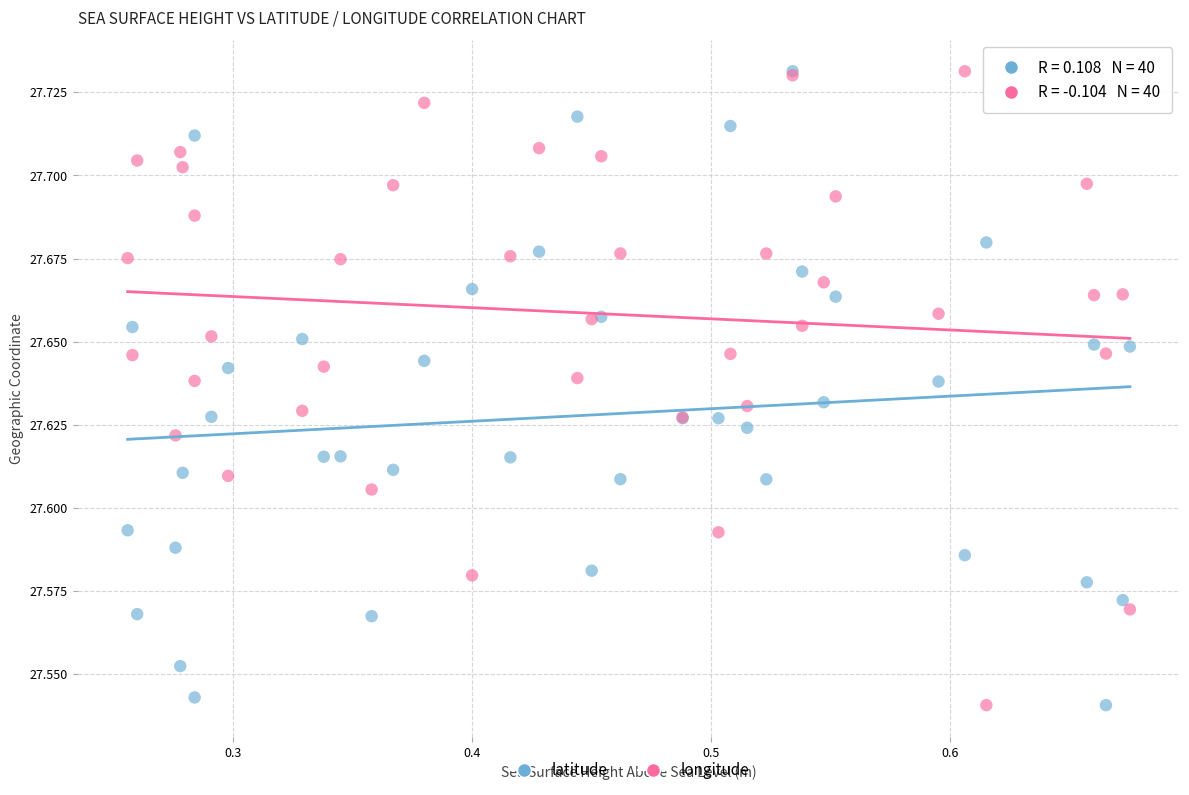

What are all the series names shown in the legend?

latitude, longitude